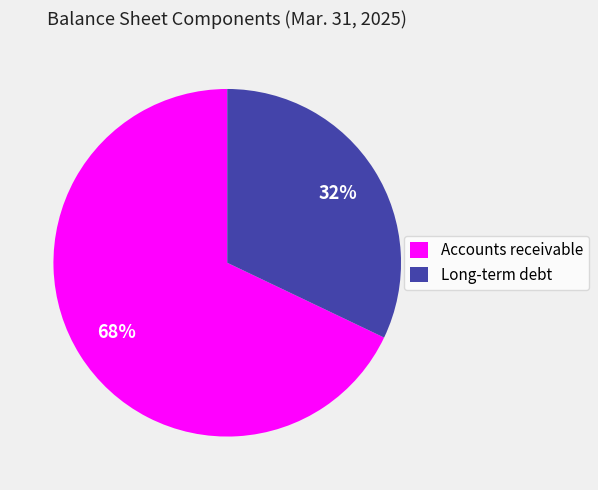

To the nearest percent, what percentage of the pie is Long-term debt?

32%